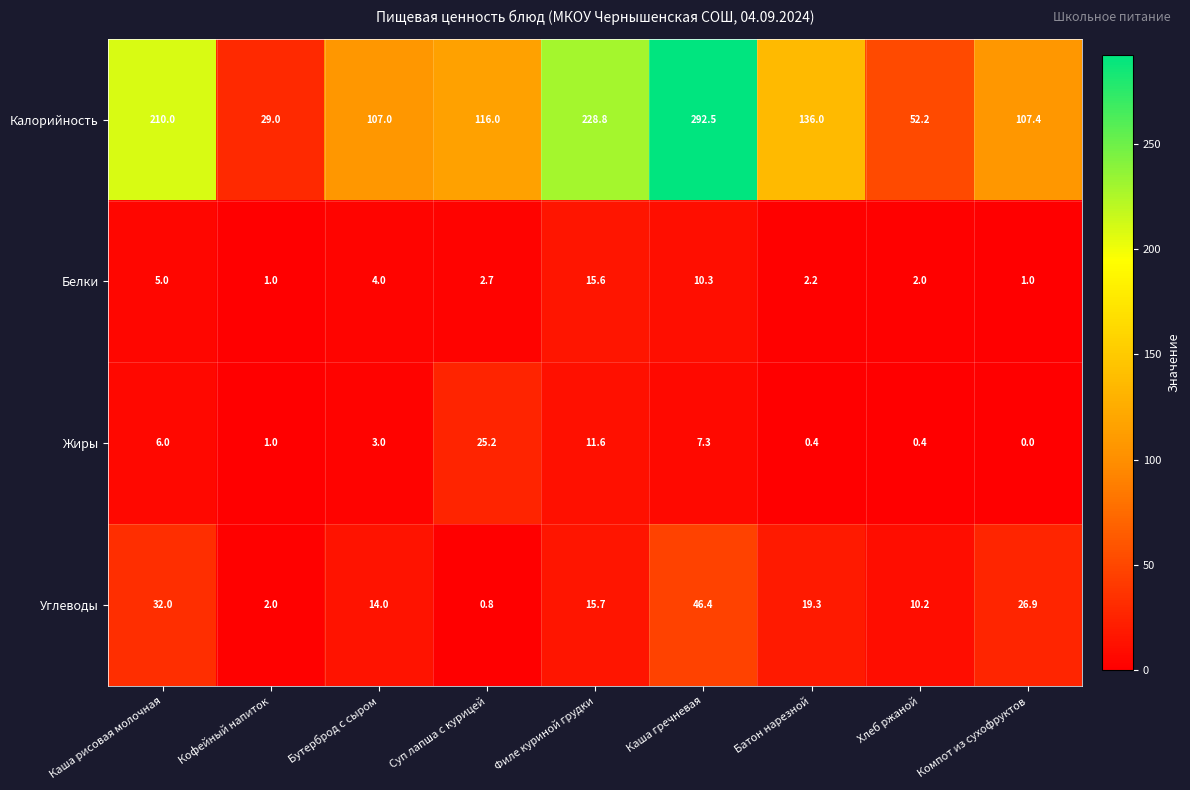

What is the total value across all series at Каша рисовая молочная?

253.0